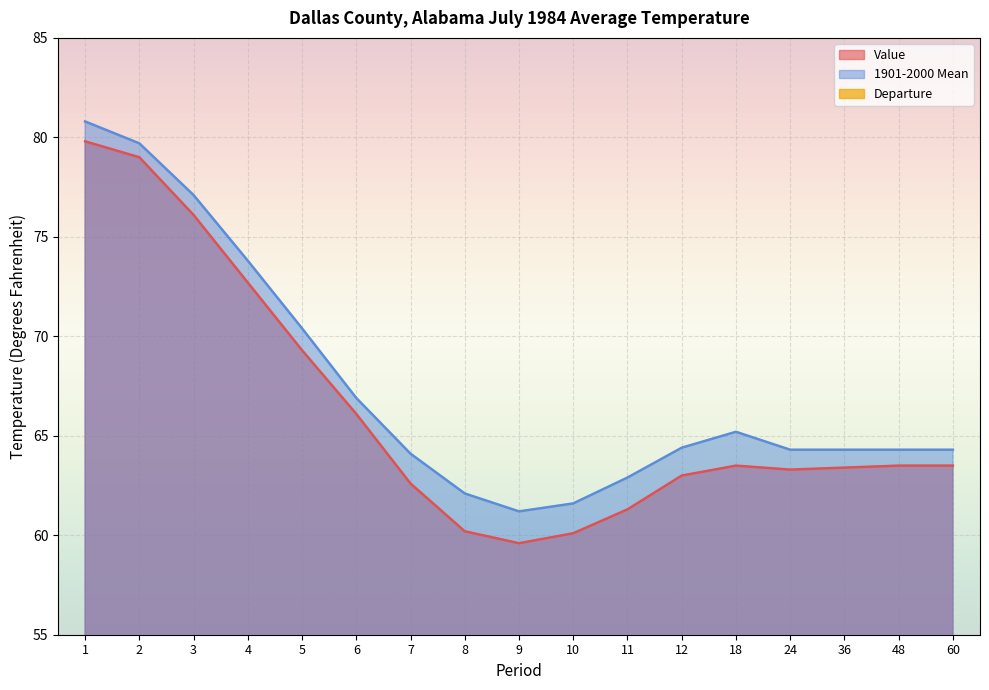

Which has a higher value, 2 or 11?

2